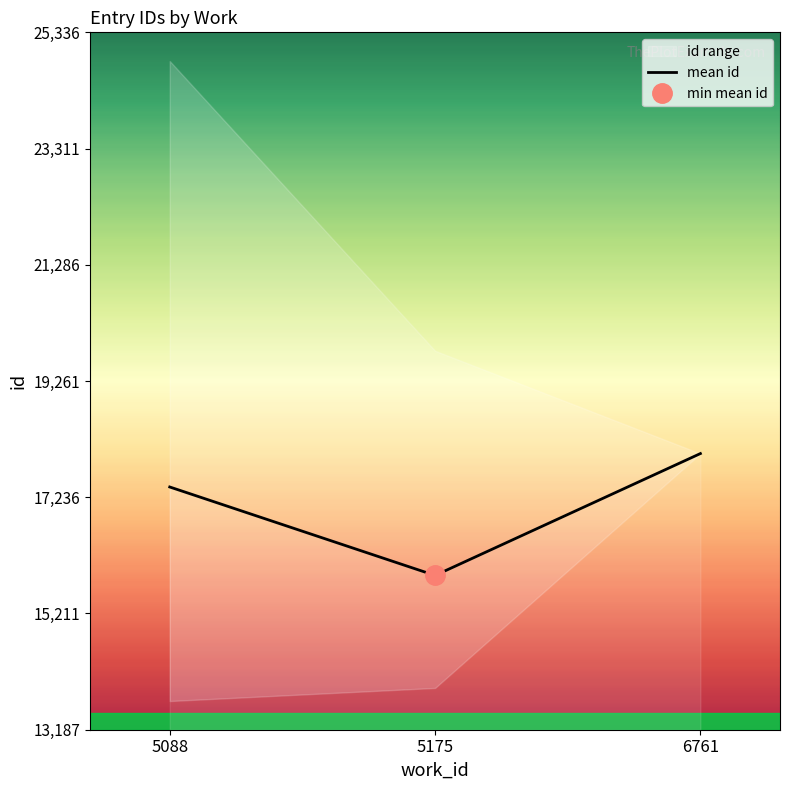

The value of mean id at 6761 is 17998.0. True or false?

True